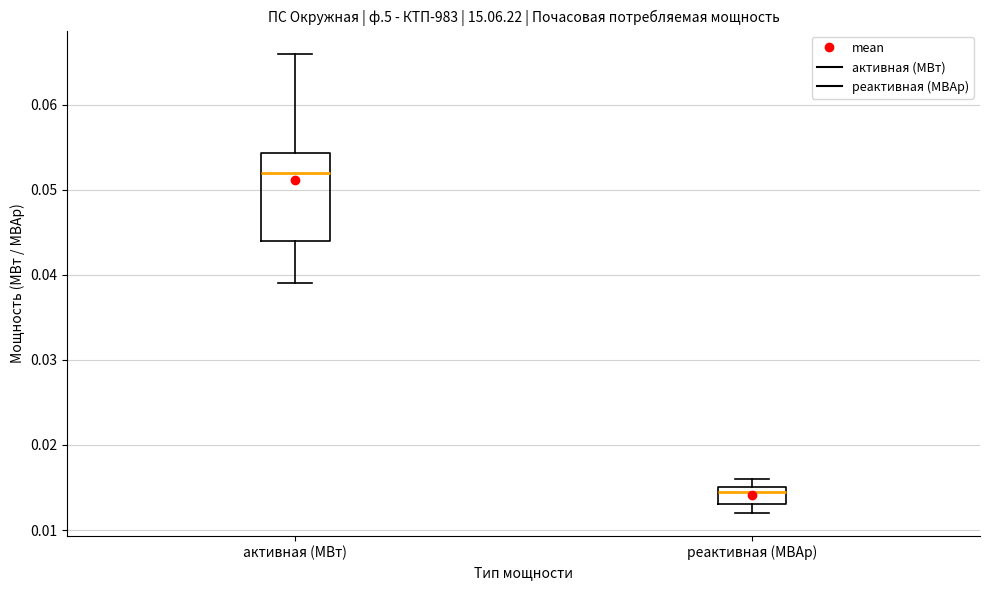

Reading left to right, transcribe this box plot: for each box, give where its median line is, the range the box spans, and where its two whiskers end, as read against the y-axis. The values are not printed on the chart, so give them approximately, as read against the axis.

активная (МВт): median 0.052, box 0.044 to 0.054, whiskers 0.039 to 0.066
реактивная (МВАр): median 0.015 (just below the box's upper edge), box 0.013 to 0.015, whiskers 0.012 to 0.016